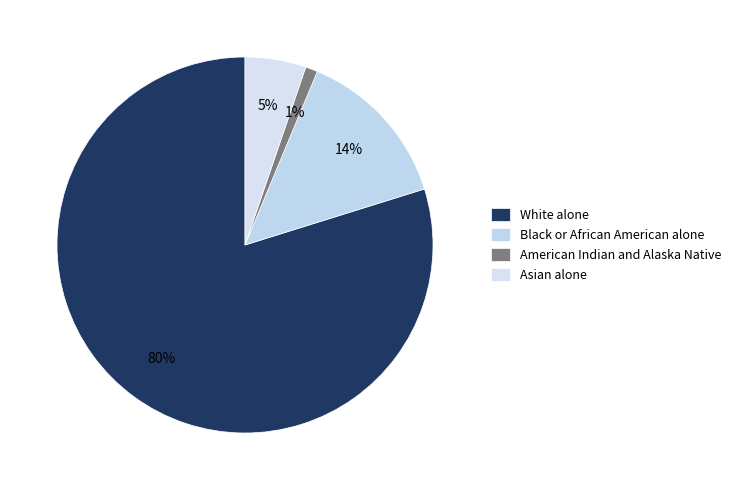

To the nearest percent, what is the average slice percentage?

25%